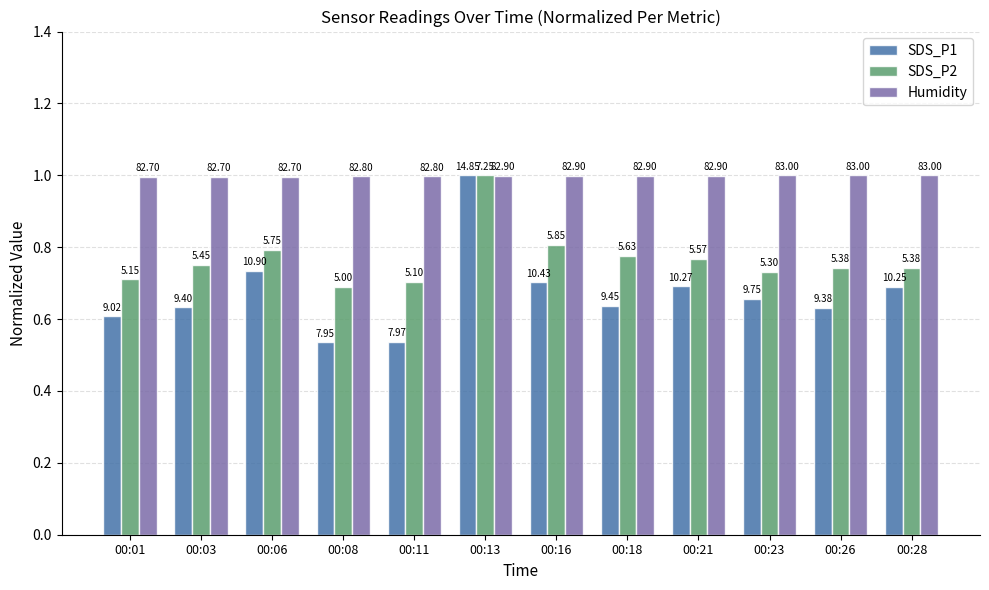

What are all the series names shown in the legend?

SDS_P1, SDS_P2, Humidity